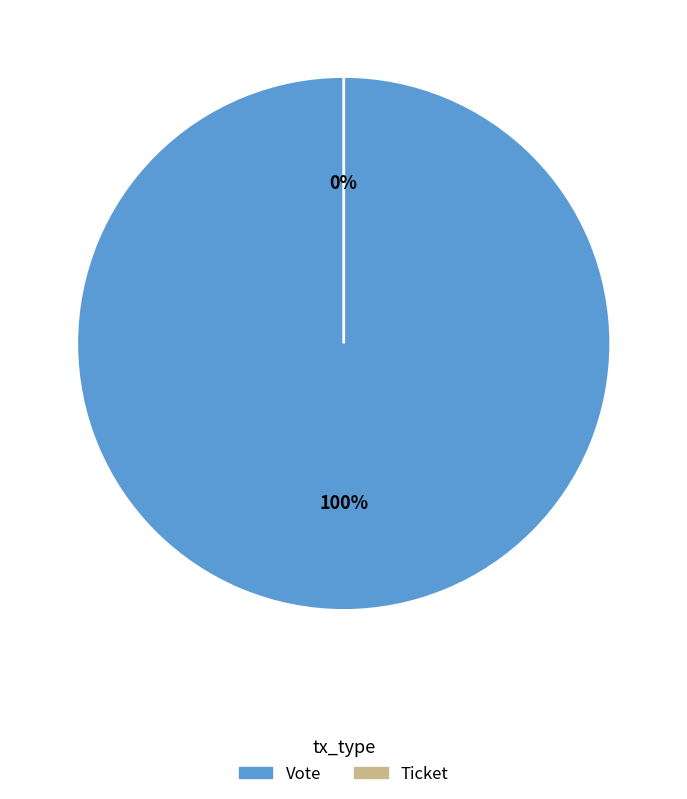

Does Vote account for over 50% of the chart?

Yes